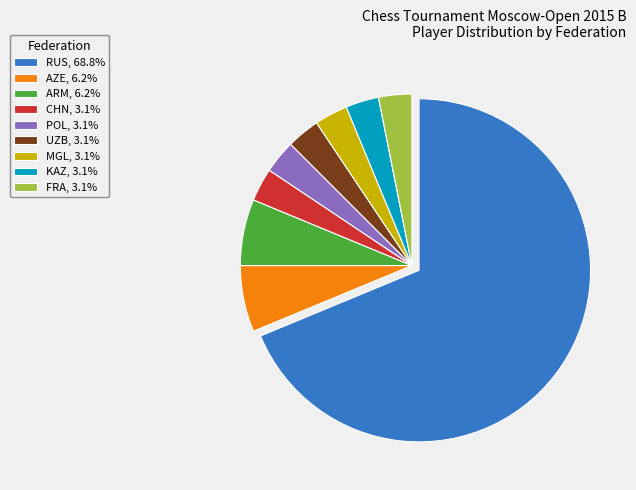

Is it true that RUS is 55% of the pie?

False